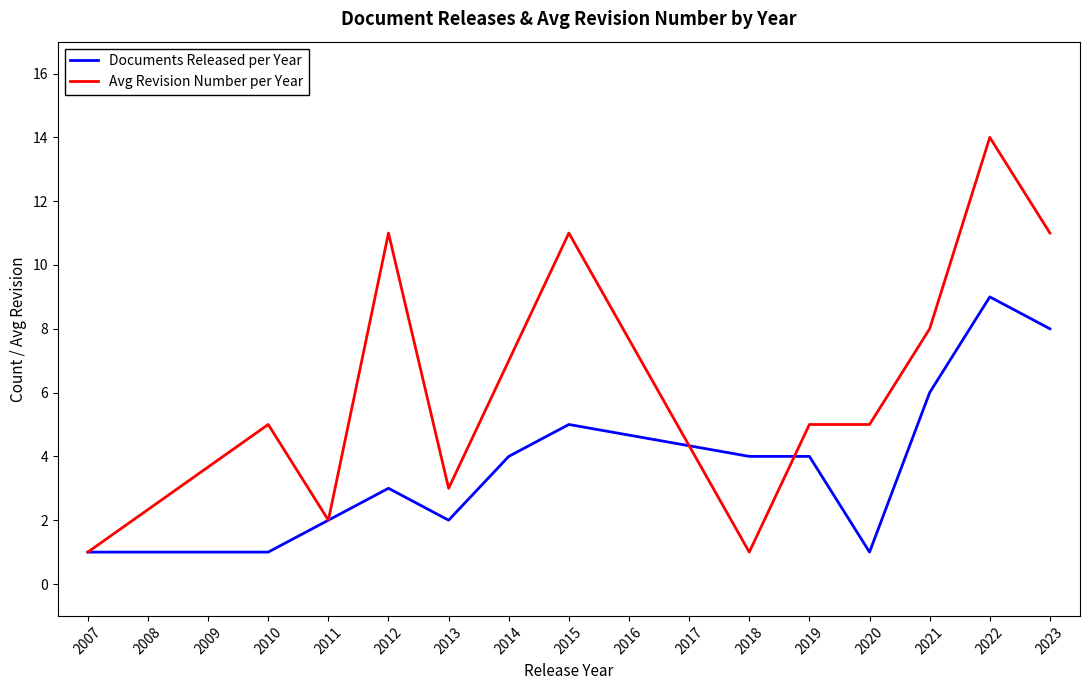

What is the difference between the second highest and second lowest values in the Avg Revision Number per Year series?

10